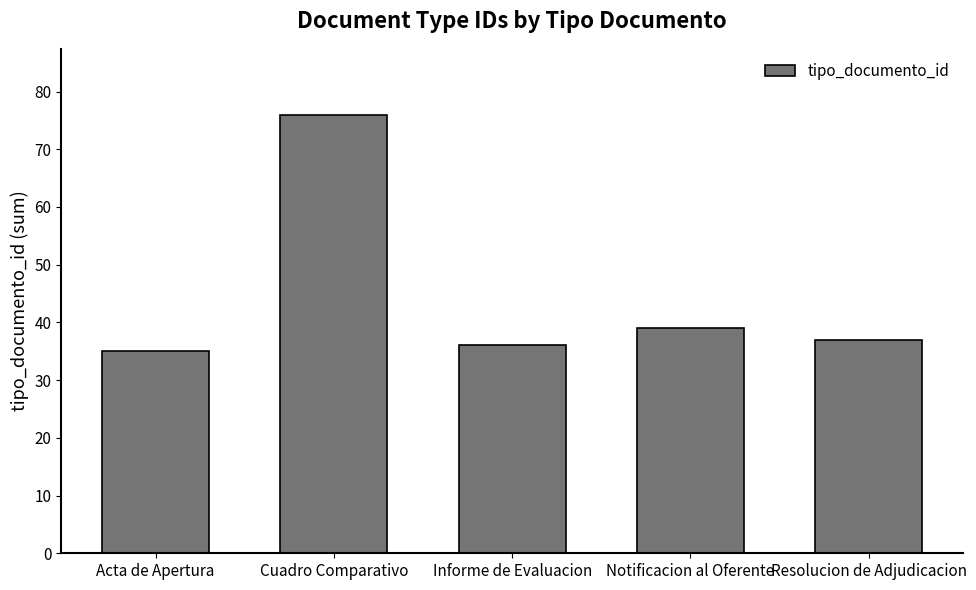

How many data points are less than 37?

2